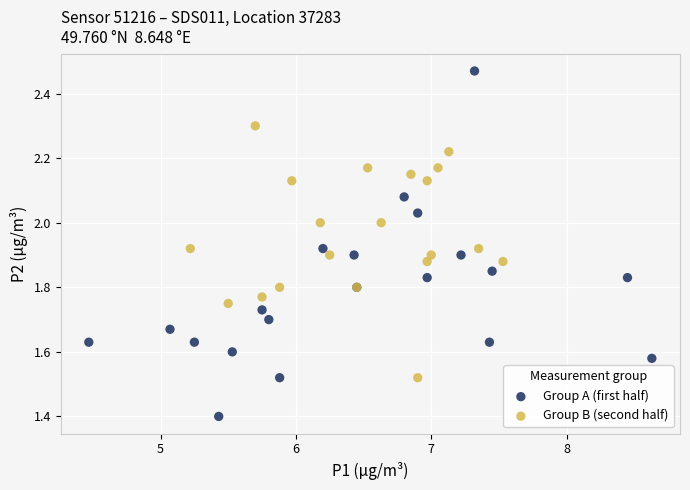

Which series contains the highest Y value?

Group A (first half)